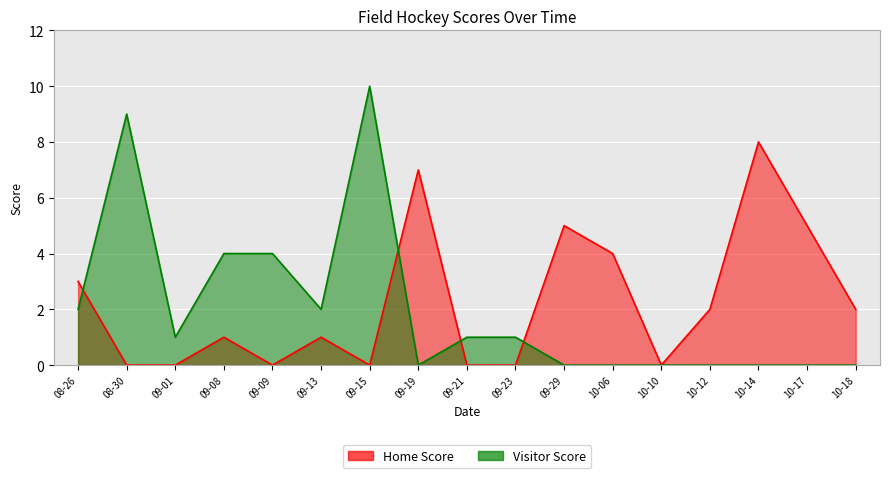

Where is Visitor Score nearest to the value 5?

09-08